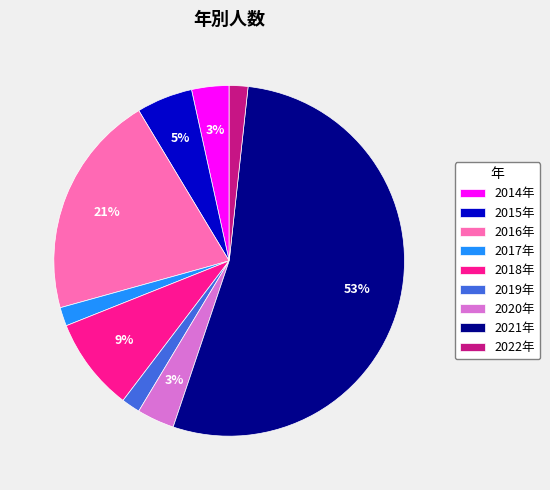

To the nearest percent, what is the average slice percentage?

11%